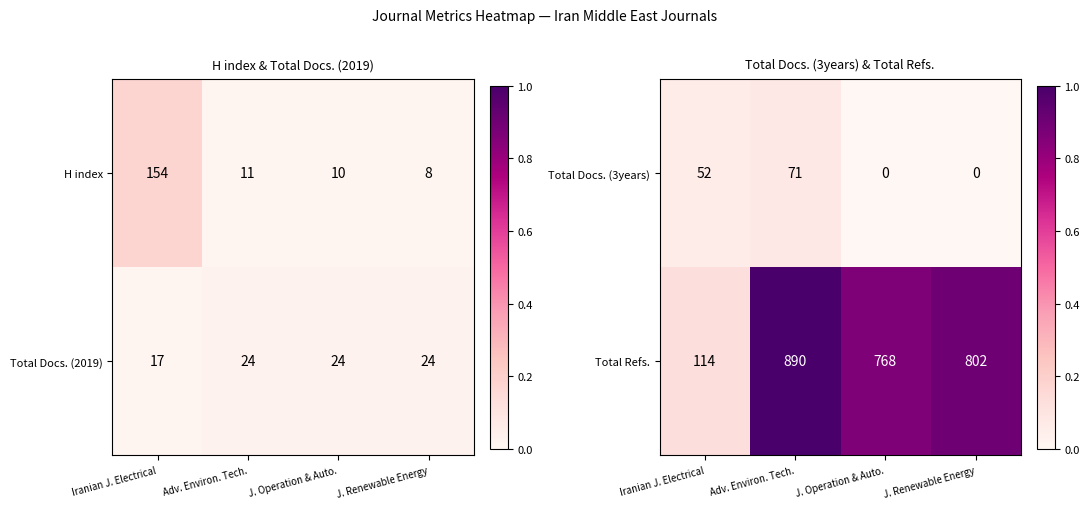

Where does the Total Refs. series first go above 802?

Adv. Environ. Tech.